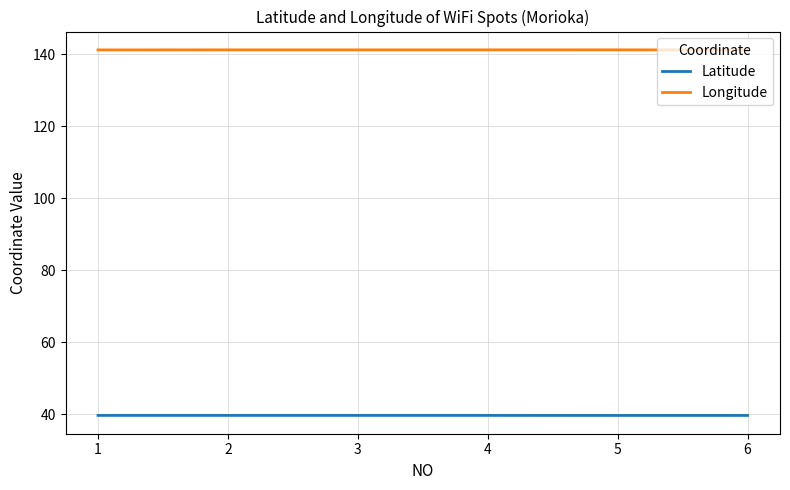

What is the greatest value displayed?

141.2